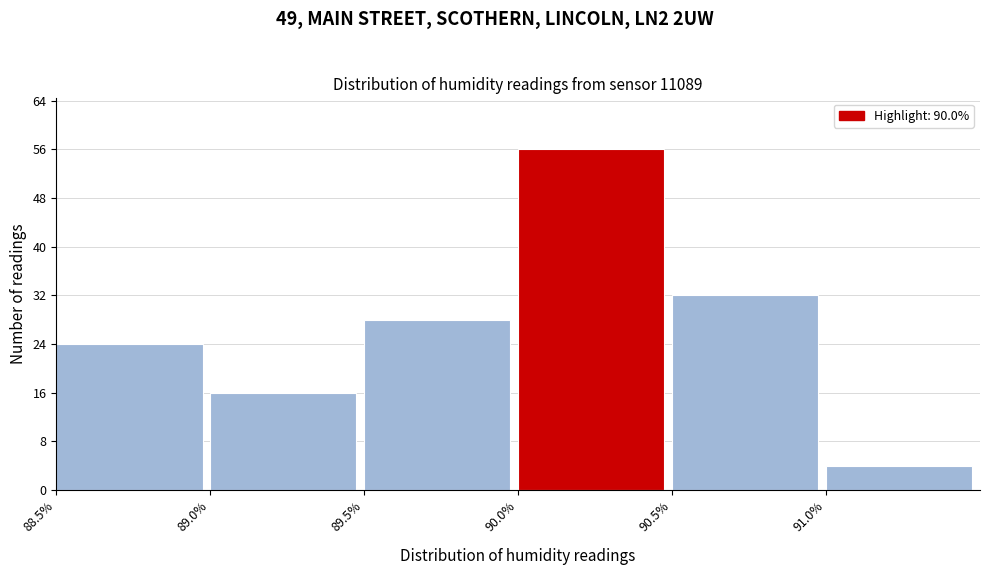

Reading left to right, transcribe this chart: for each bar, give the range it covers on the x-axis and its height. The values are not printed on the chart, so give them approximately, as read against the axis.

88.5 to 89.0: 24
89.0 to 89.5: 16
89.5 to 90.0: 28
90.0 to 90.5: 56
90.5 to 91.0: 32
91.0 to 91.5: 4